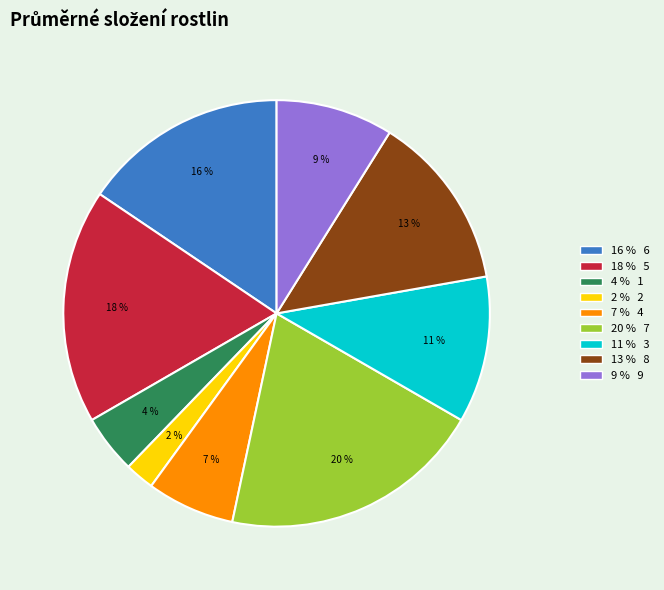

To the nearest percent, what is the difference between the largest and smallest slice percentages?

18%